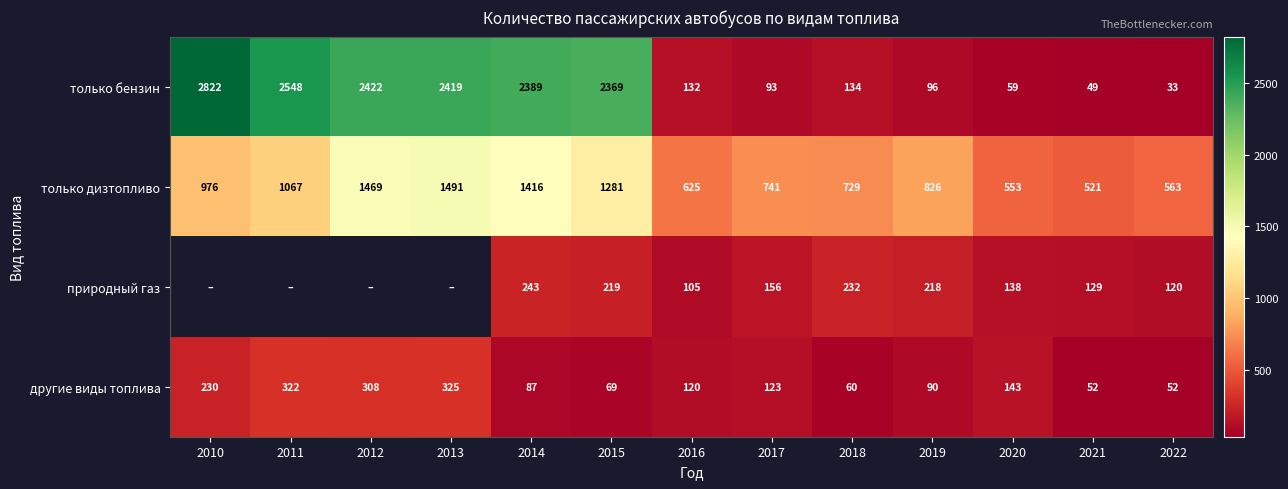

Is the value of другие виды топлива at 2010 greater than the value of природный газ at 2014?

No